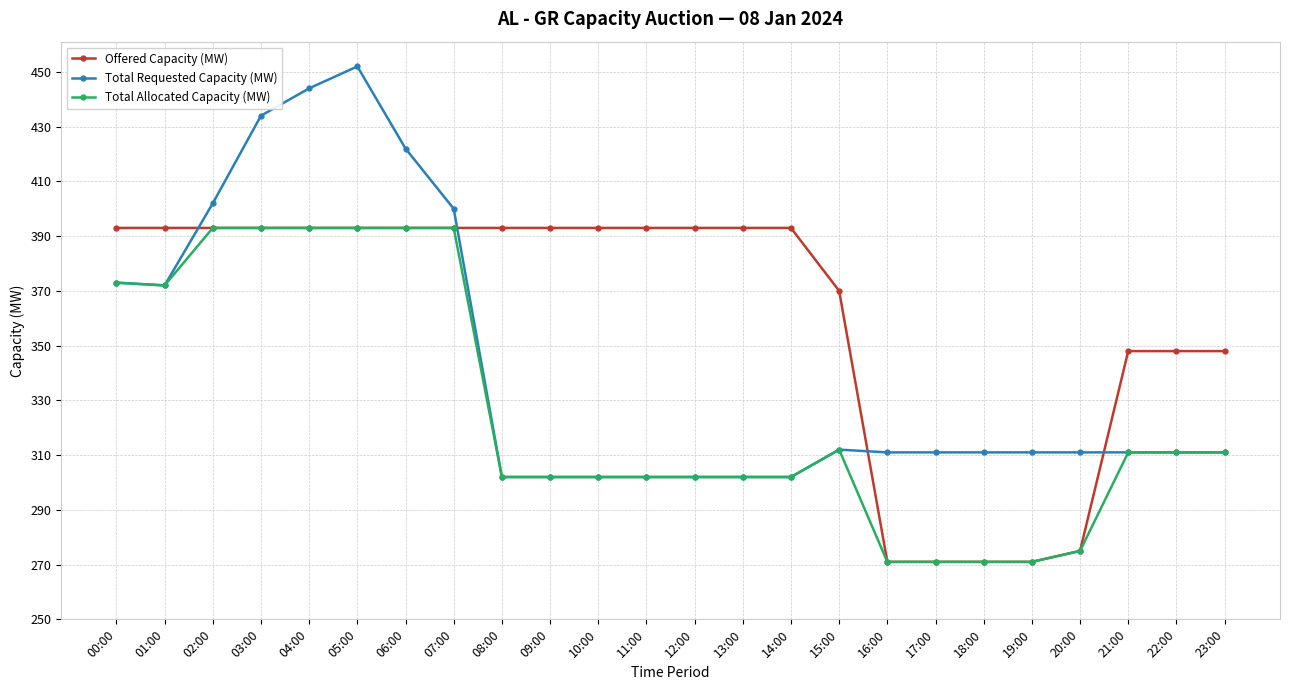

What are all the series names shown in the legend?

Offered Capacity (MW), Total Requested Capacity (MW), Total Allocated Capacity (MW)